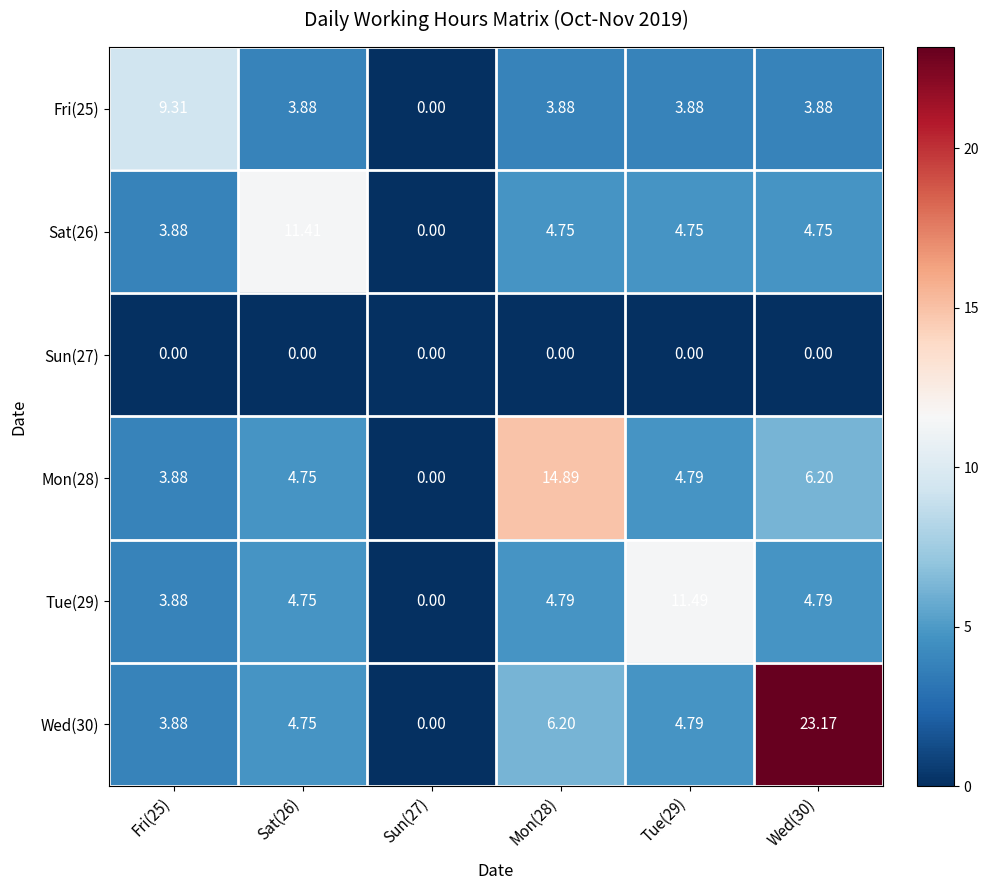

Which series changed the most between Mon(28) and Tue(29)?

Mon(28)